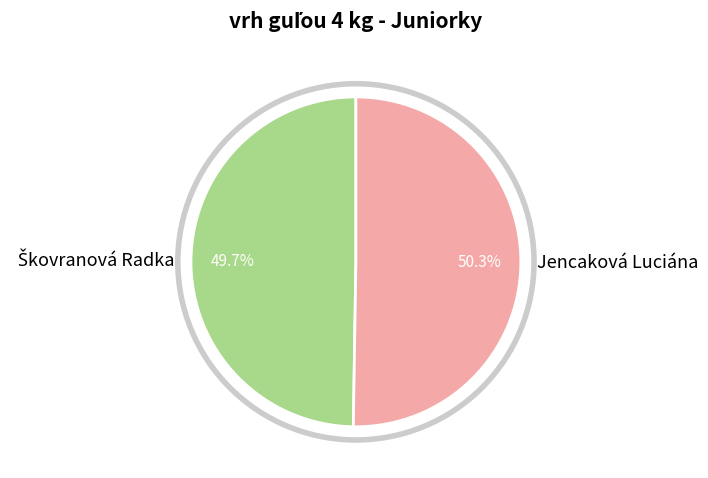

Which slice represents more than half of the pie?

Jencaková Luciána